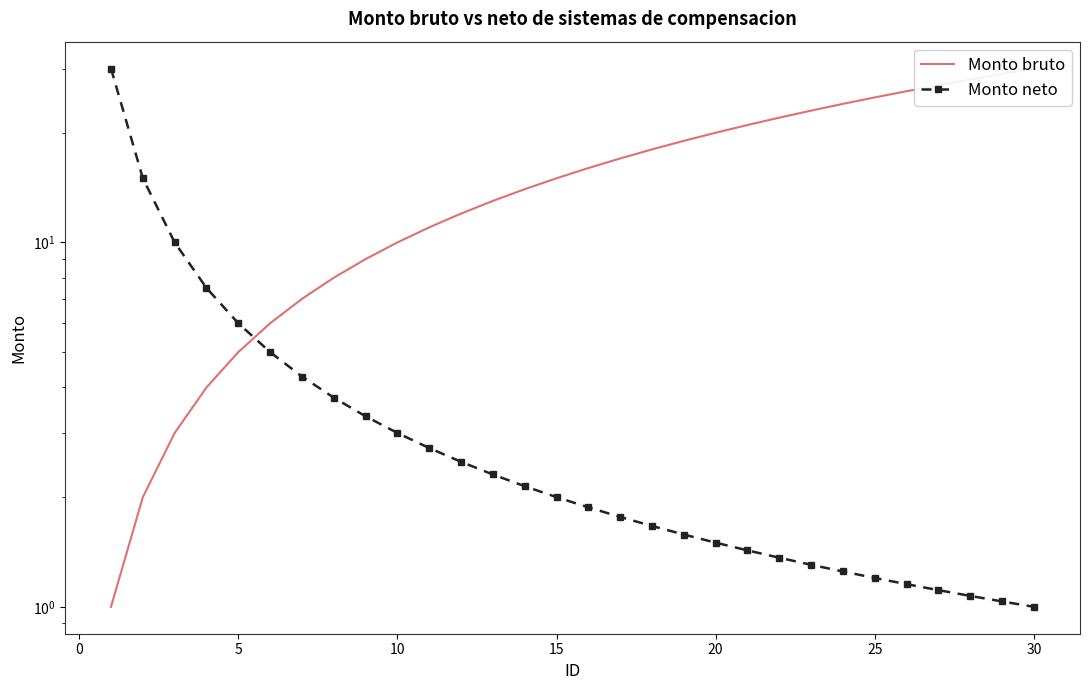

At how many categories does at least one series exceed 13?

19